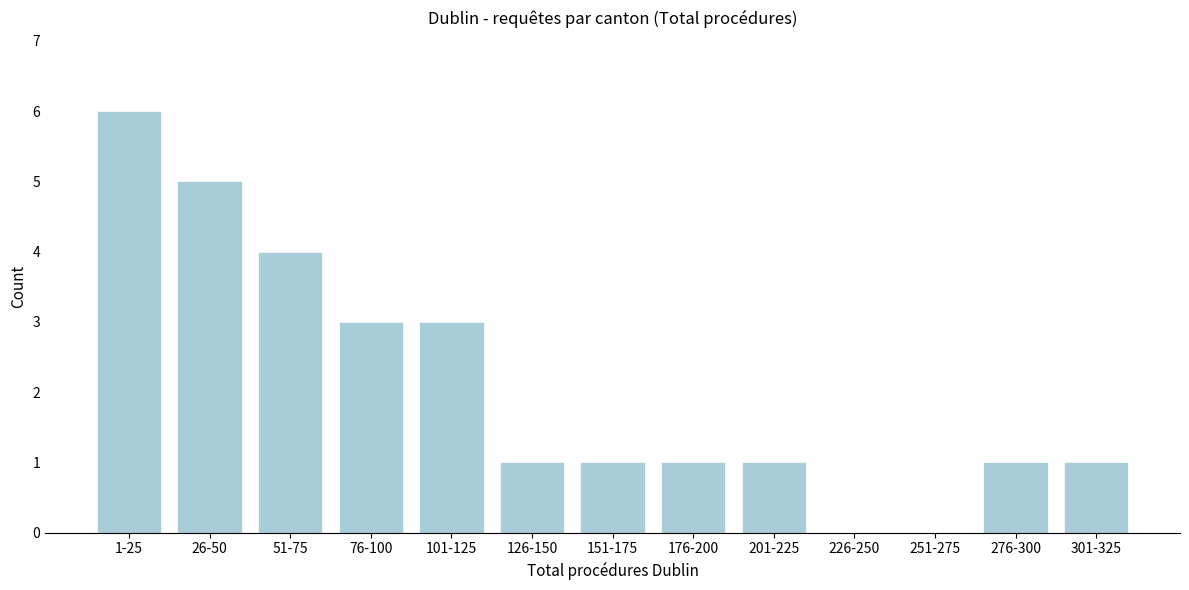

Reading left to right, what are all the values shown in this chart?

1-25=6	26-50=5	51-75=4	76-100=3	101-125=3	126-150=1	151-175=1	176-200=1	201-225=1	226-250=0	251-275=0	276-300=1	301-325=1